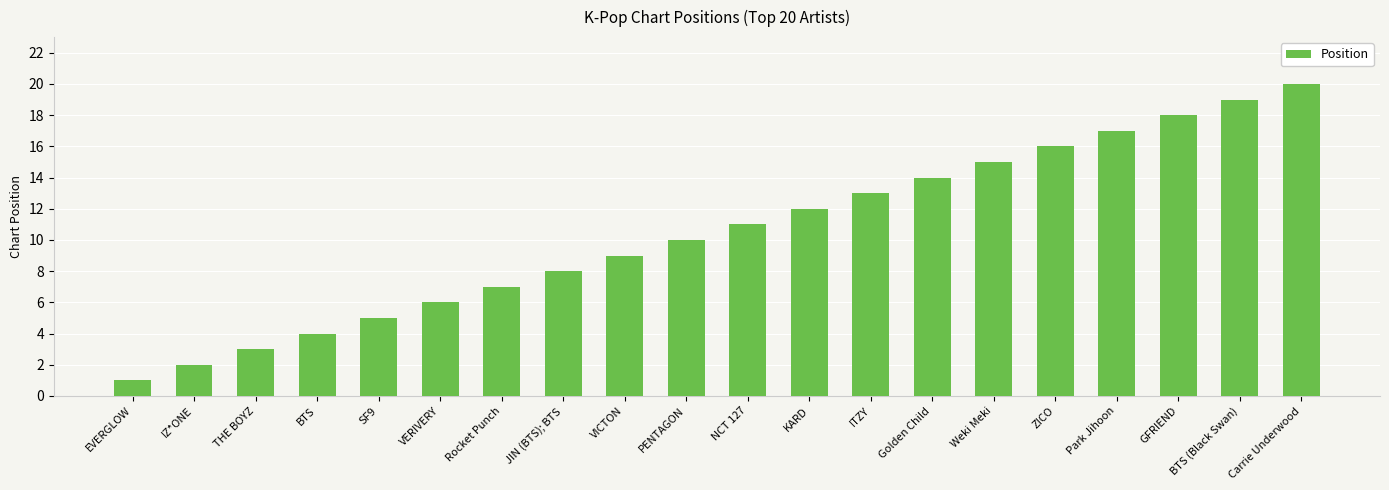

At which label is the value closest to 10?

PENTAGON